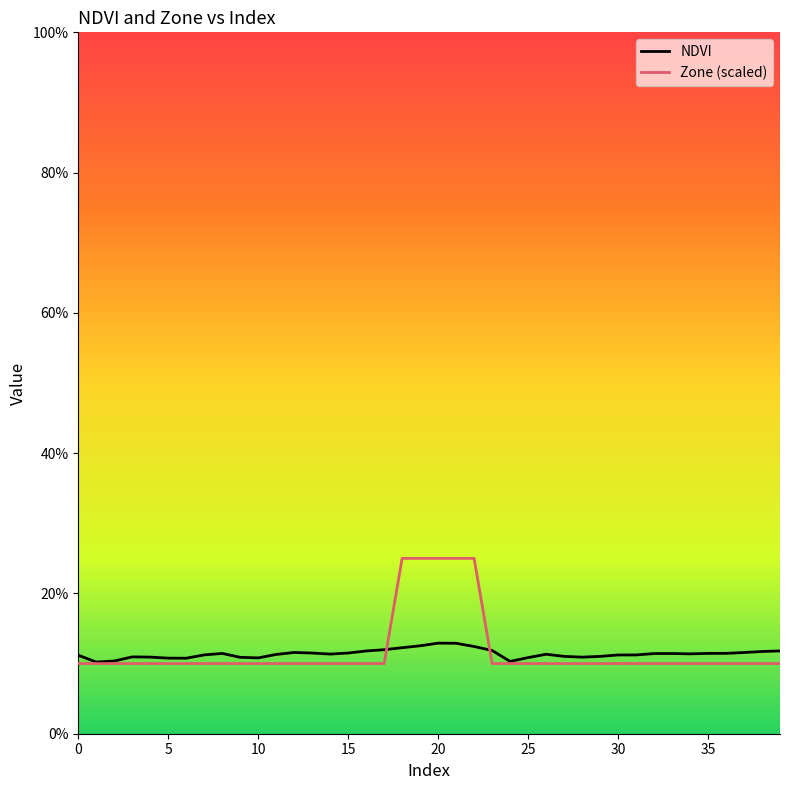

How many times do Zone (scaled) and NDVI cross each other?

2